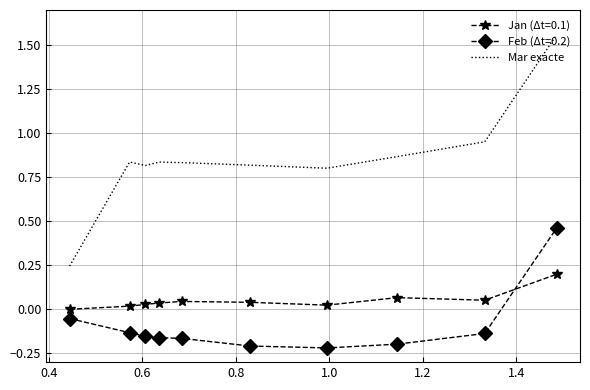

List the series in order of their peak value, highest first.

Mar exacte, Feb (Δt=0.2), Jan (Δt=0.1)